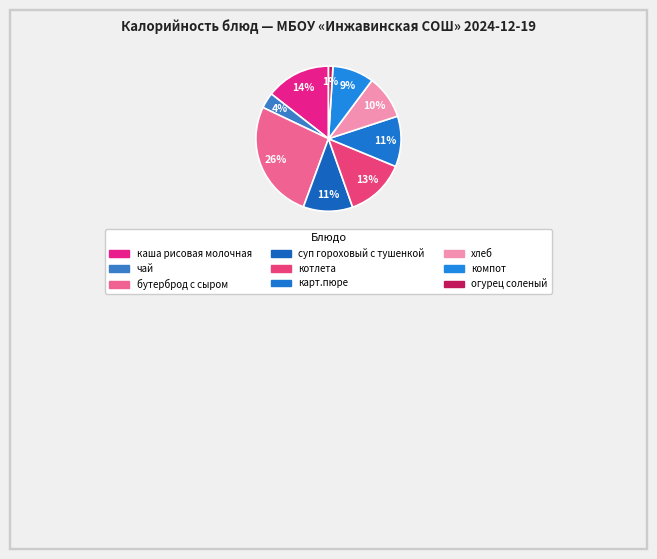

What is the largest slice in the pie chart?

бутерброд с сыром